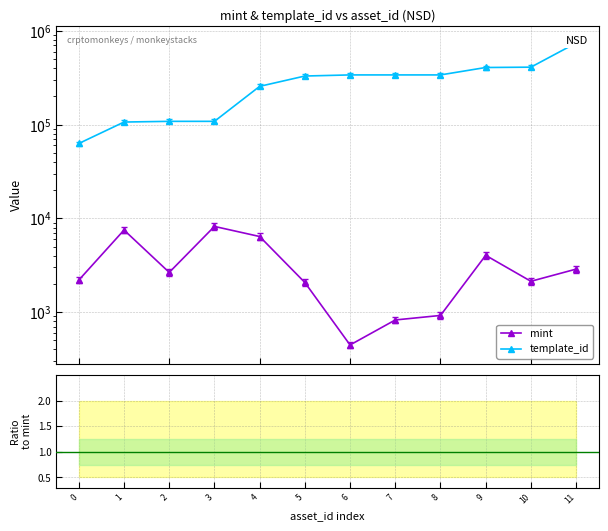

What is the sum of the mint values at 3 and 4?

14628.0